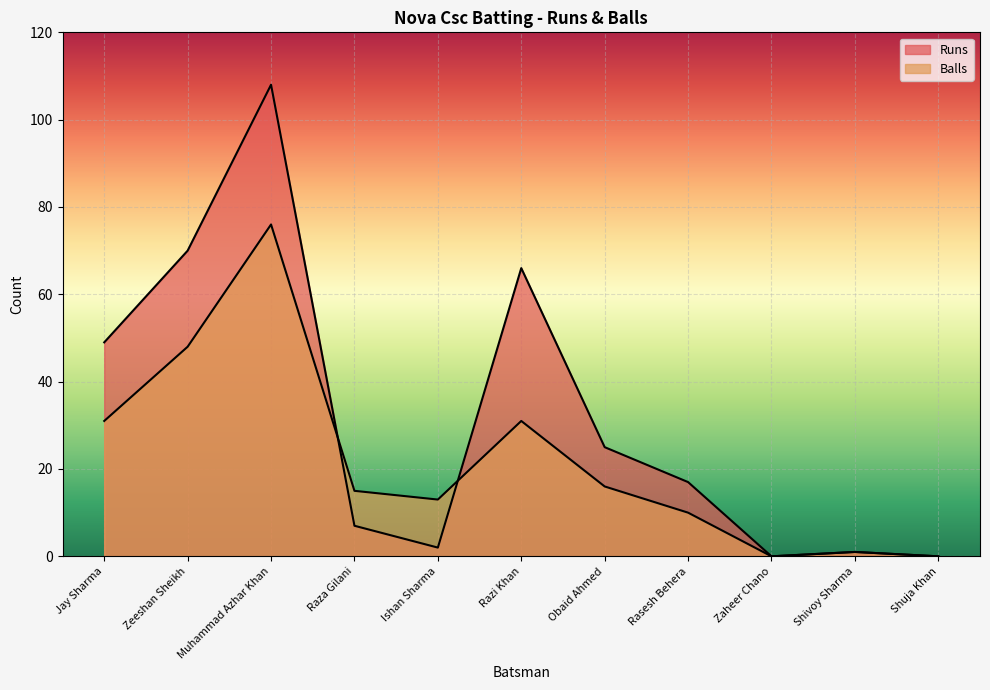

How many values in the Balls series exceed 15?

5